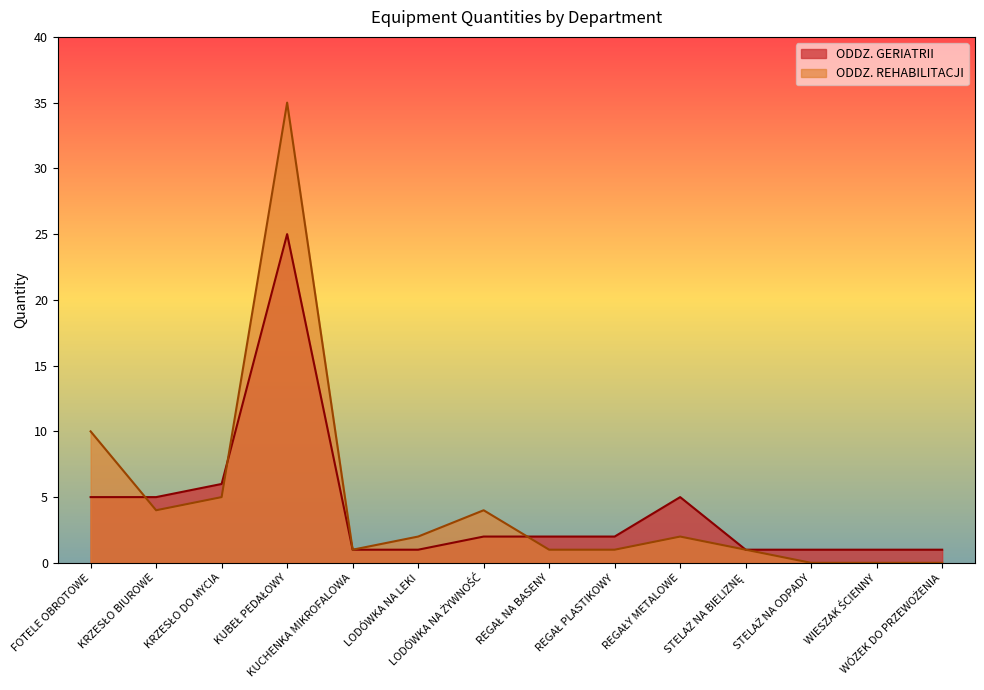

Rank the series by their average value, from lowest to highest.

ODDZ. GERIATRII, ODDZ. REHABILITACJI